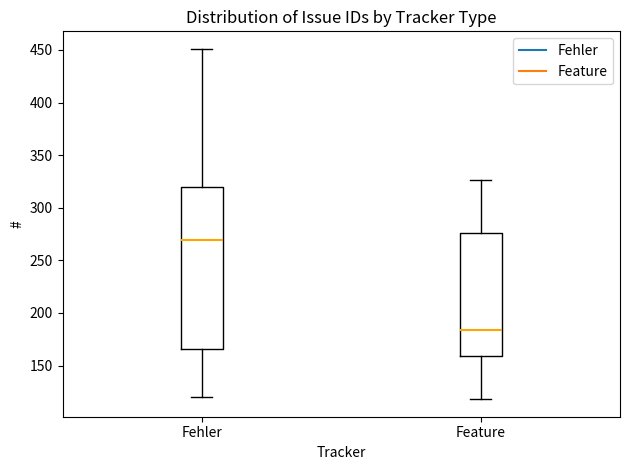

Reading left to right, transcribe this box plot: for each box, give where its median line is, the range the box spans, and where its two whiskers end, as read against the y-axis. The values are not printed on the chart, so give them approximately, as read against the axis.

Fehler: median 270, box 165 to 320, whiskers 120 to 450
Feature: median 185, box 160 to 275, whiskers 120 to 325